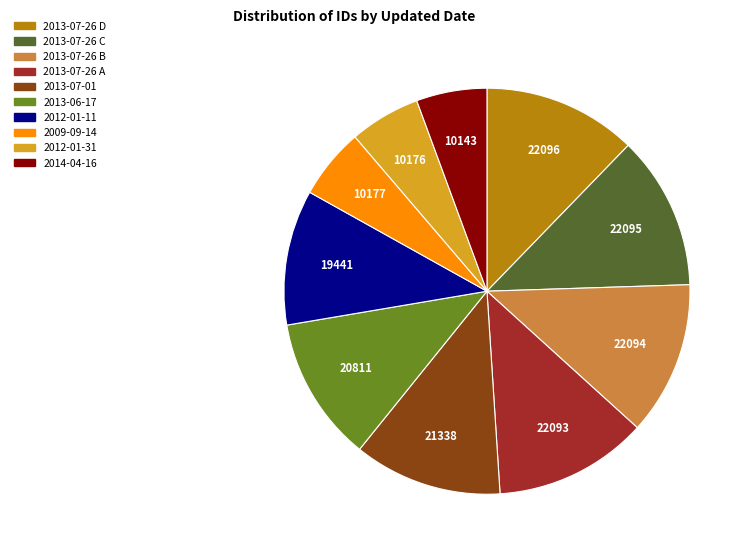

Is there a majority slice in this chart?

No